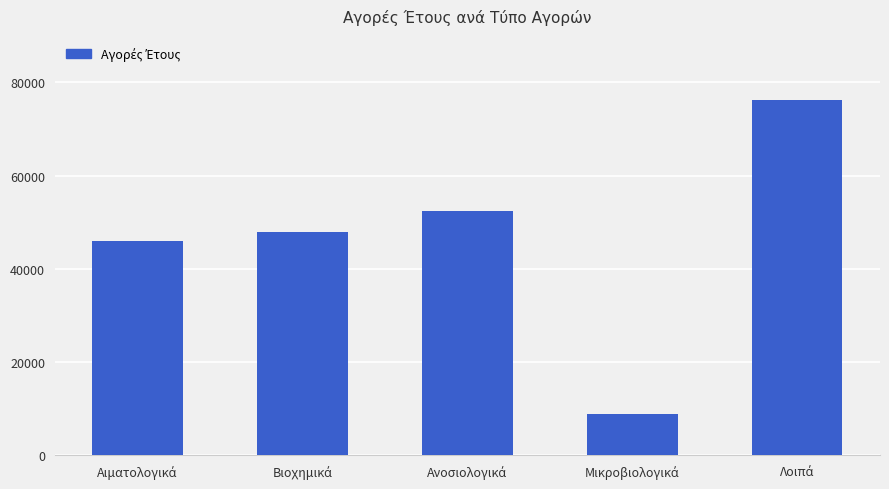

What is the sum of all values?

231288.8